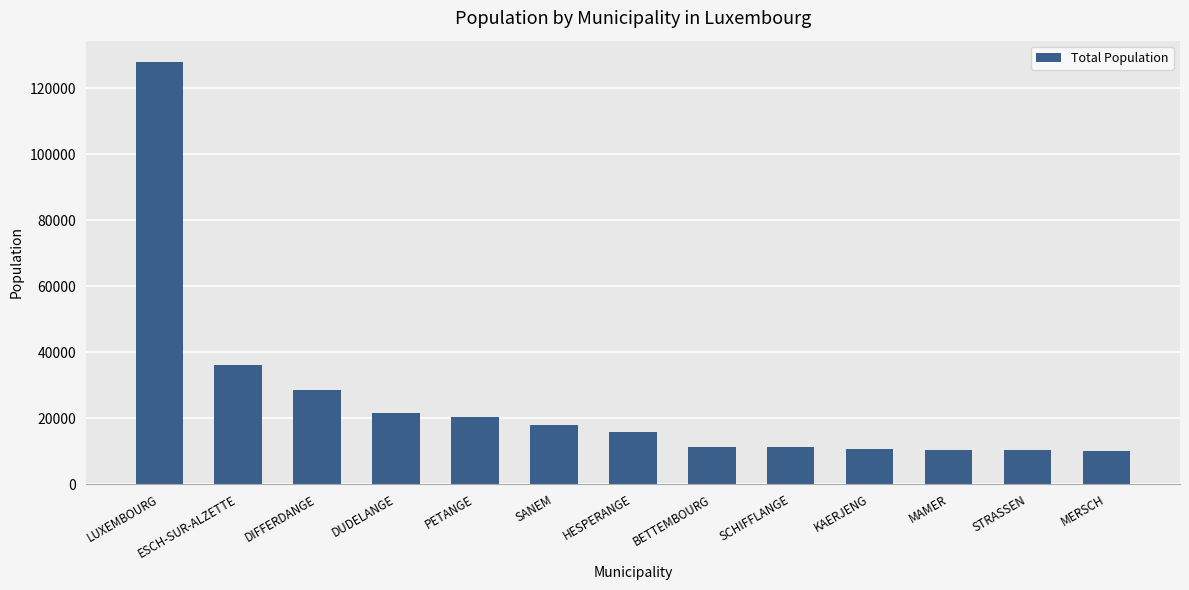

Where is the data nearest to the value 69132?

ESCH-SUR-ALZETTE